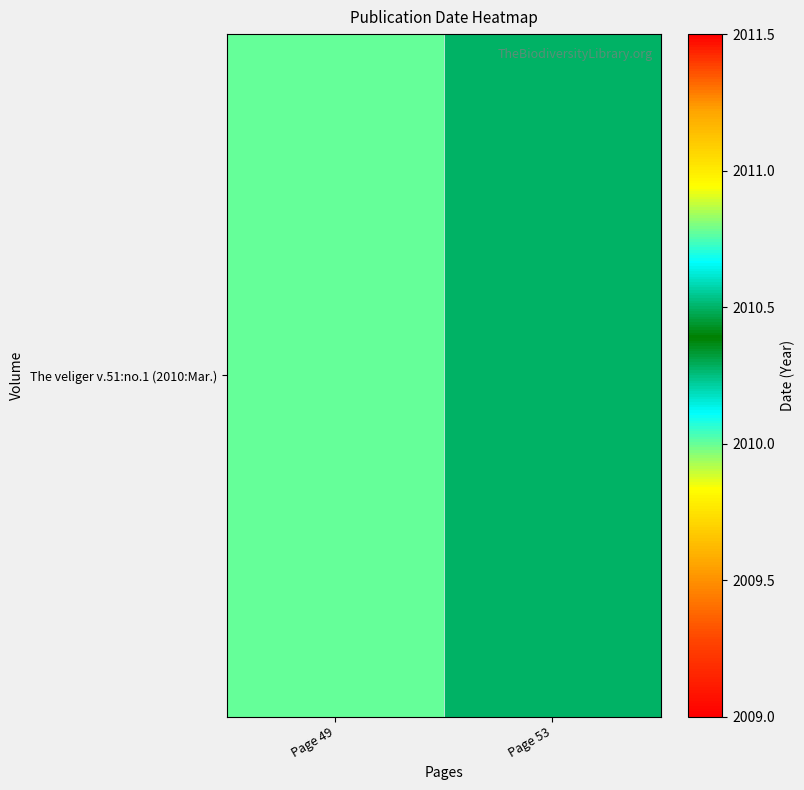

The value at Page 49 is 2753.9. True or false?

False